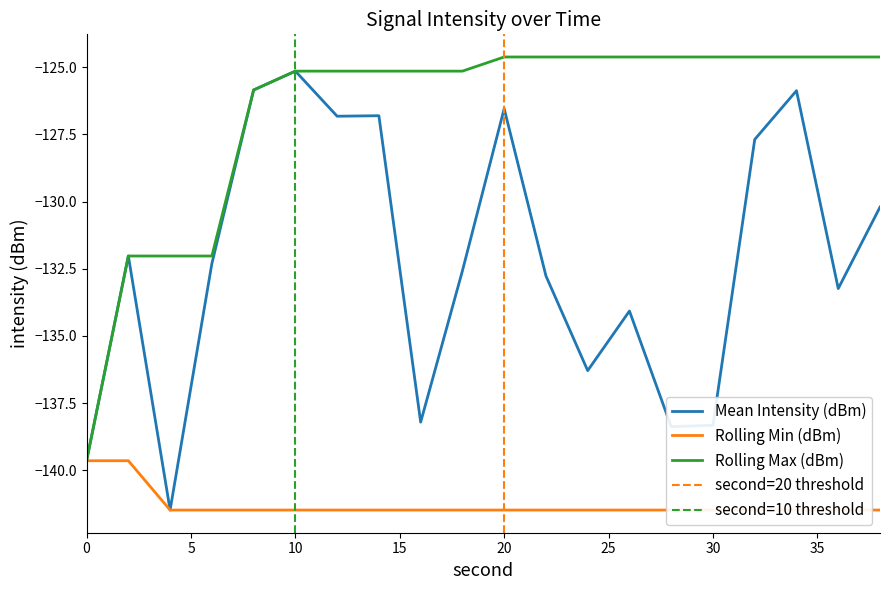

True or false: Rolling Max (dBm) and Rolling Min (dBm) intersect in this chart.

False